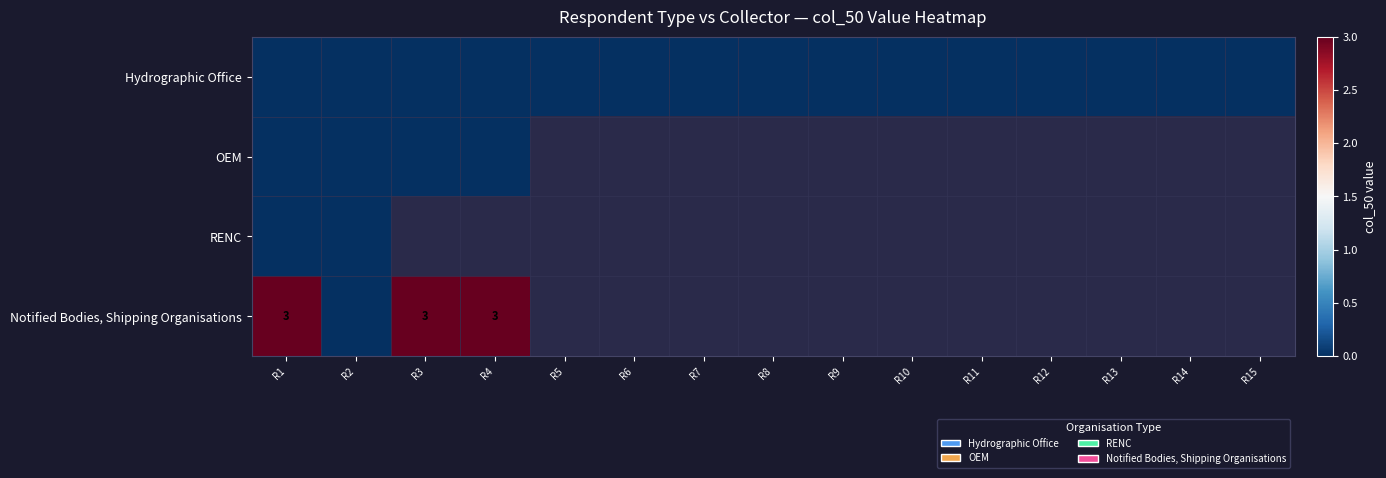

Rank the categories by OEM value from highest to lowest.

R1, R2, R3, R4, R5, R6, R7, R8, R9, R10, R11, R12, R13, R14, R15